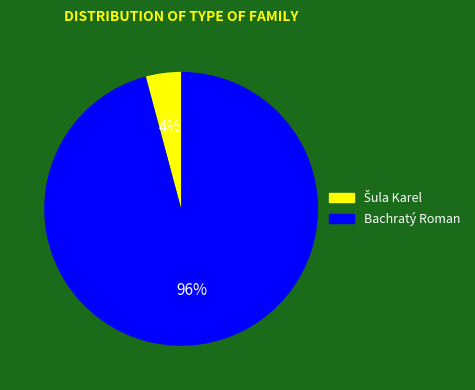

To the nearest percent, what percentage of the pie is Bachratý Roman?

96%